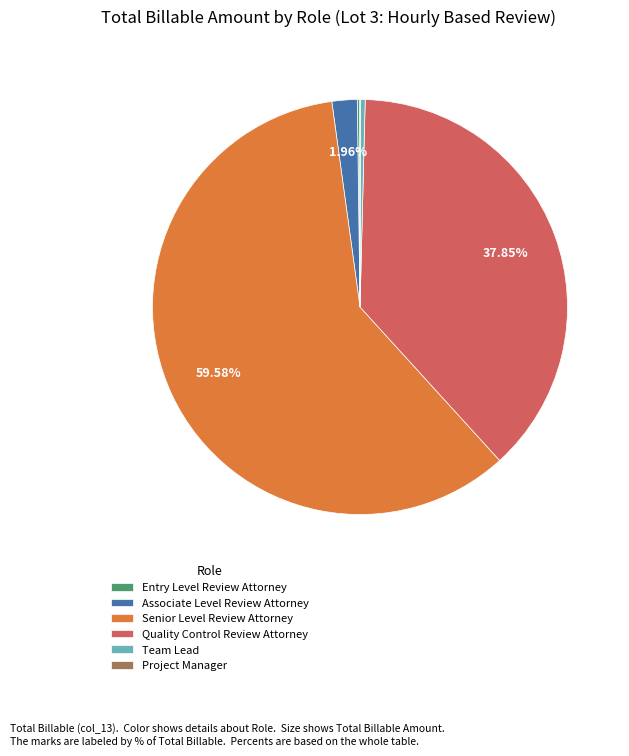

Approximately how many times larger is the value at Senior Level Review Attorney compared to Quality Control Review Attorney?

1.6